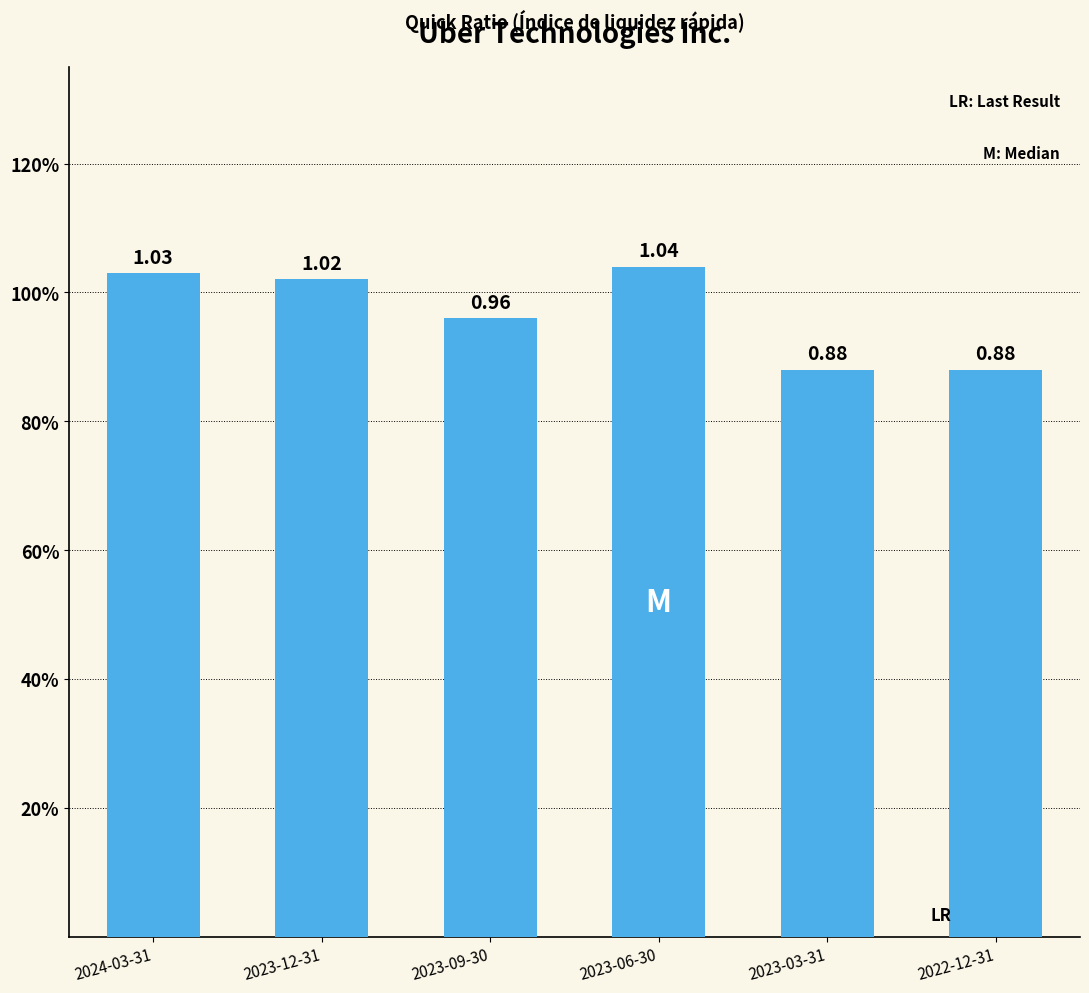

The chart shows a value of 0.9 at 2022-12-31. True or false?

True